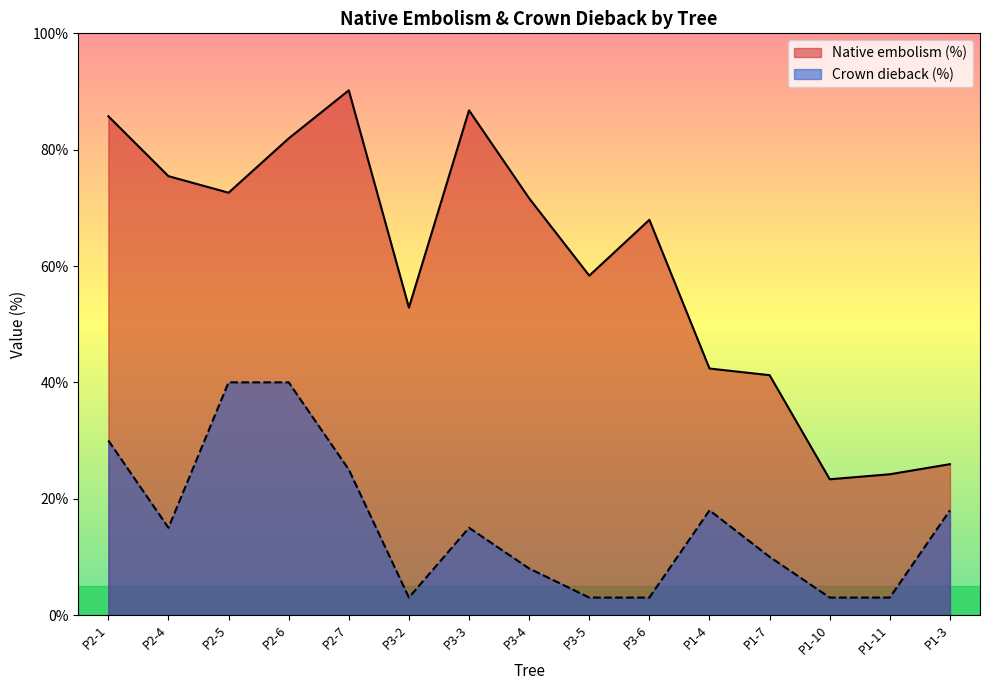

How many data points in Native embolism (%) are less than 67?

7